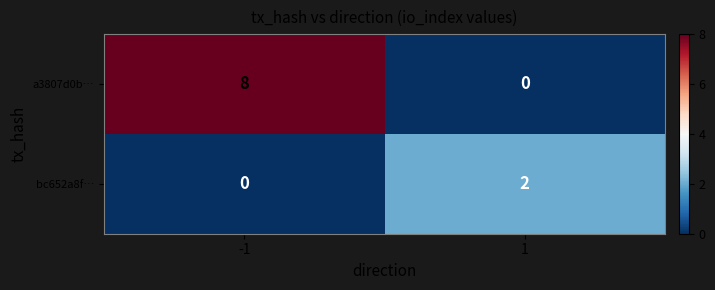

At how many categories does at least one series exceed 7?

1